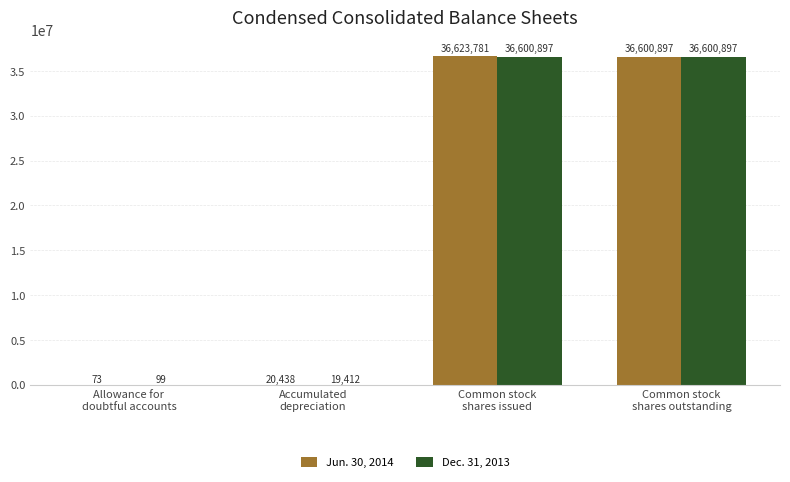

What are all the series names shown in the legend?

Jun. 30, 2014, Dec. 31, 2013